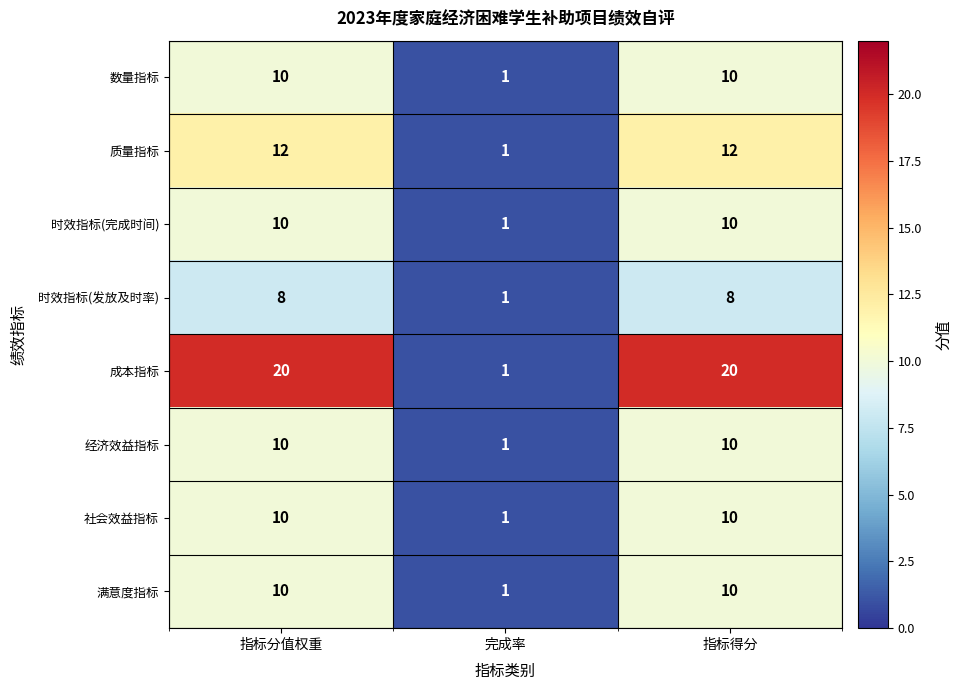

Which series has the largest total across all categories?

成本指标